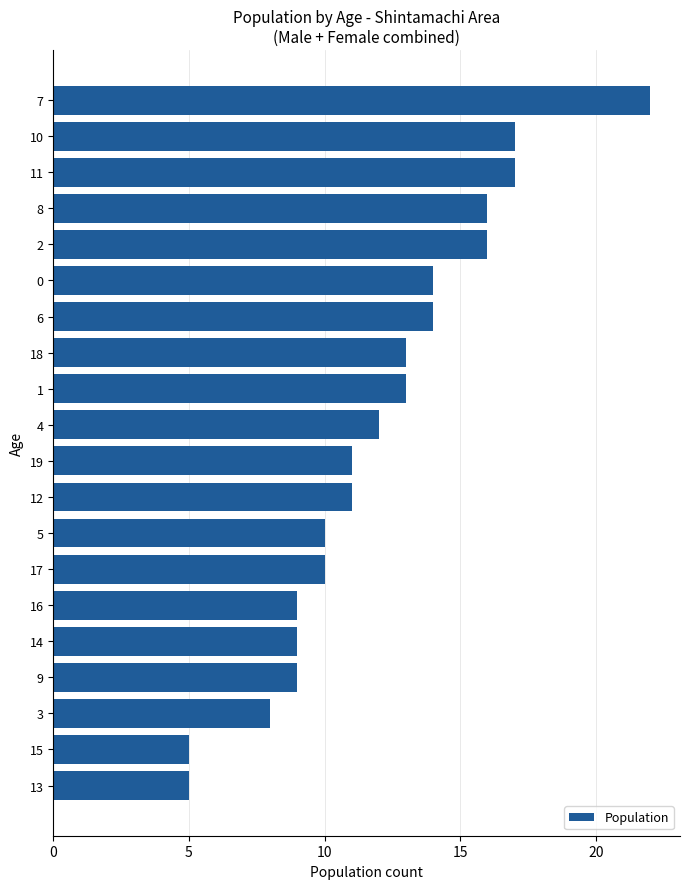

What is the difference between the second highest and minimum values?

12